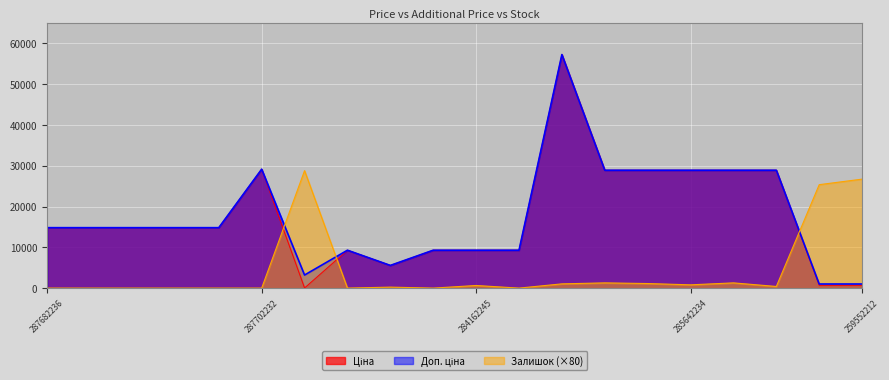

Which has a higher value, 284162245 or 284162244?

284162245